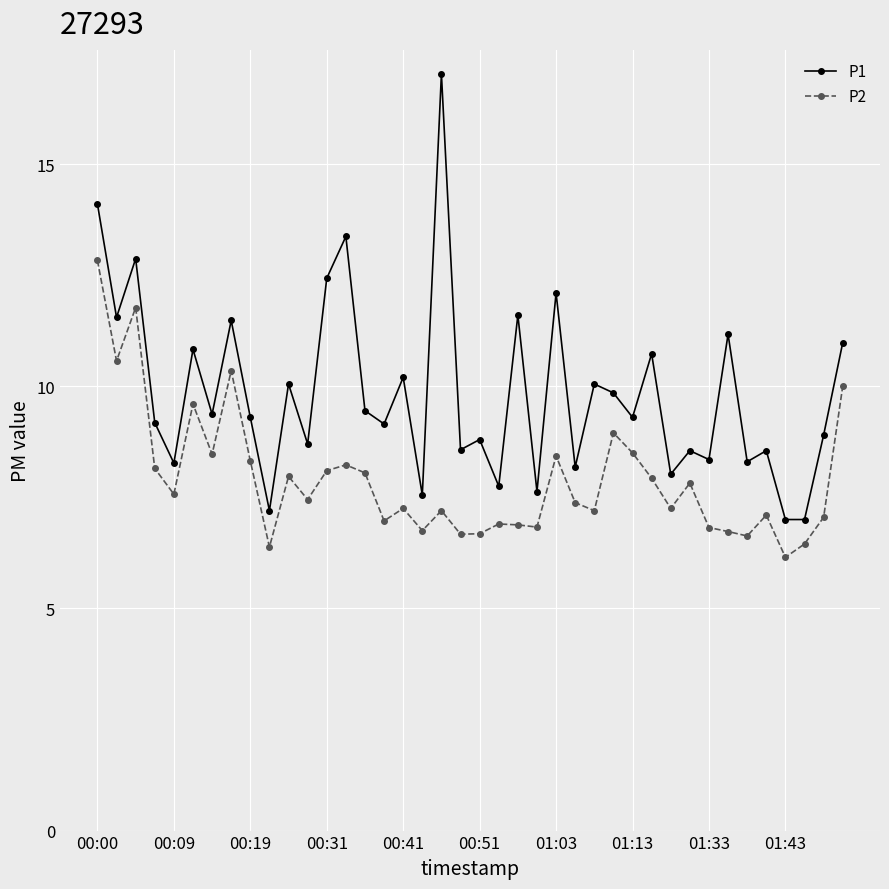

Which series has the largest range (max minus min)?

P1